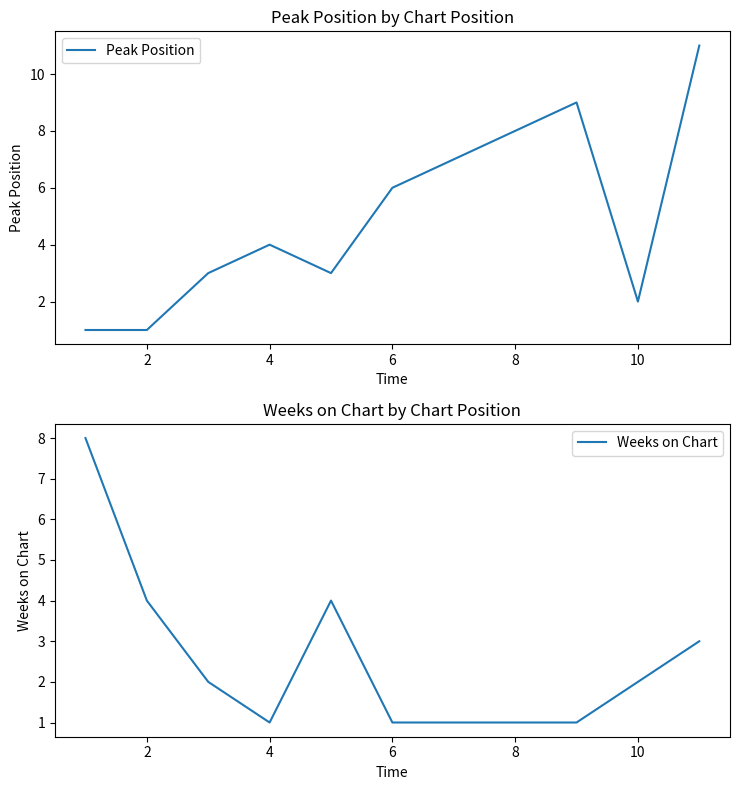

What is the average value of the Weeks on Chart series?

3